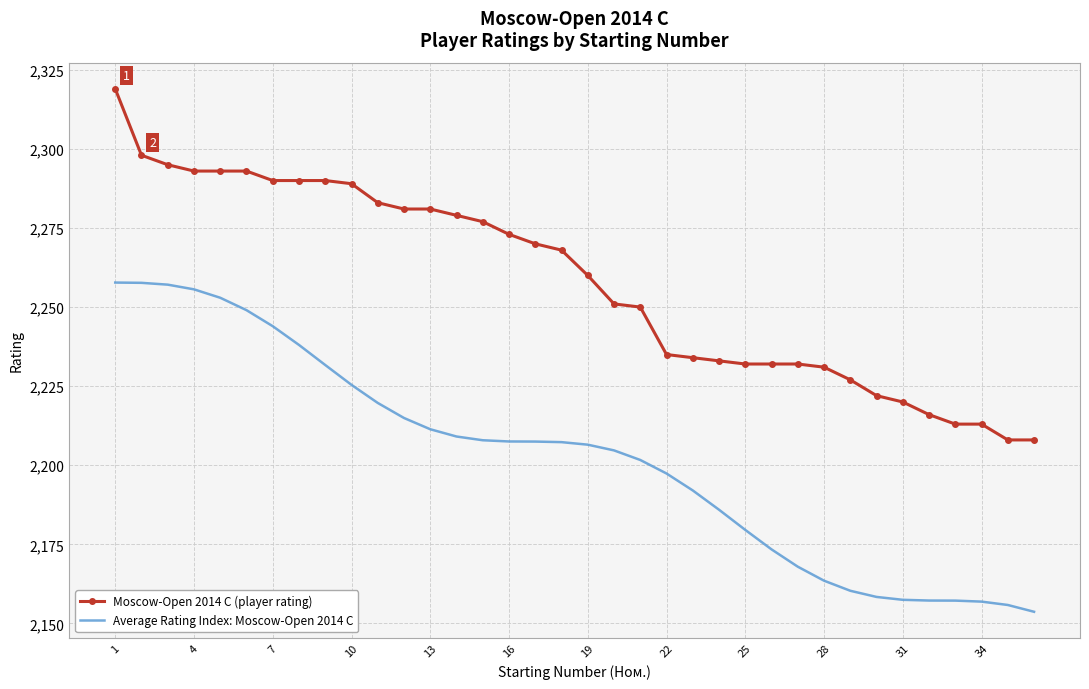

List the series in order of their peak value, lowest first.

Average Rating Index: Moscow-Open 2014 C, Moscow-Open 2014 C (player rating)